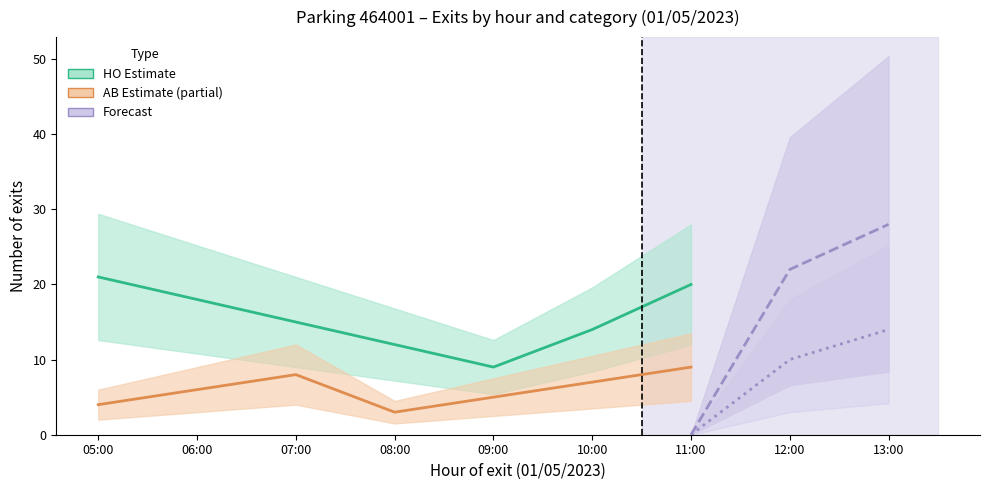

What is the label of the 5th point from the right?

09:00